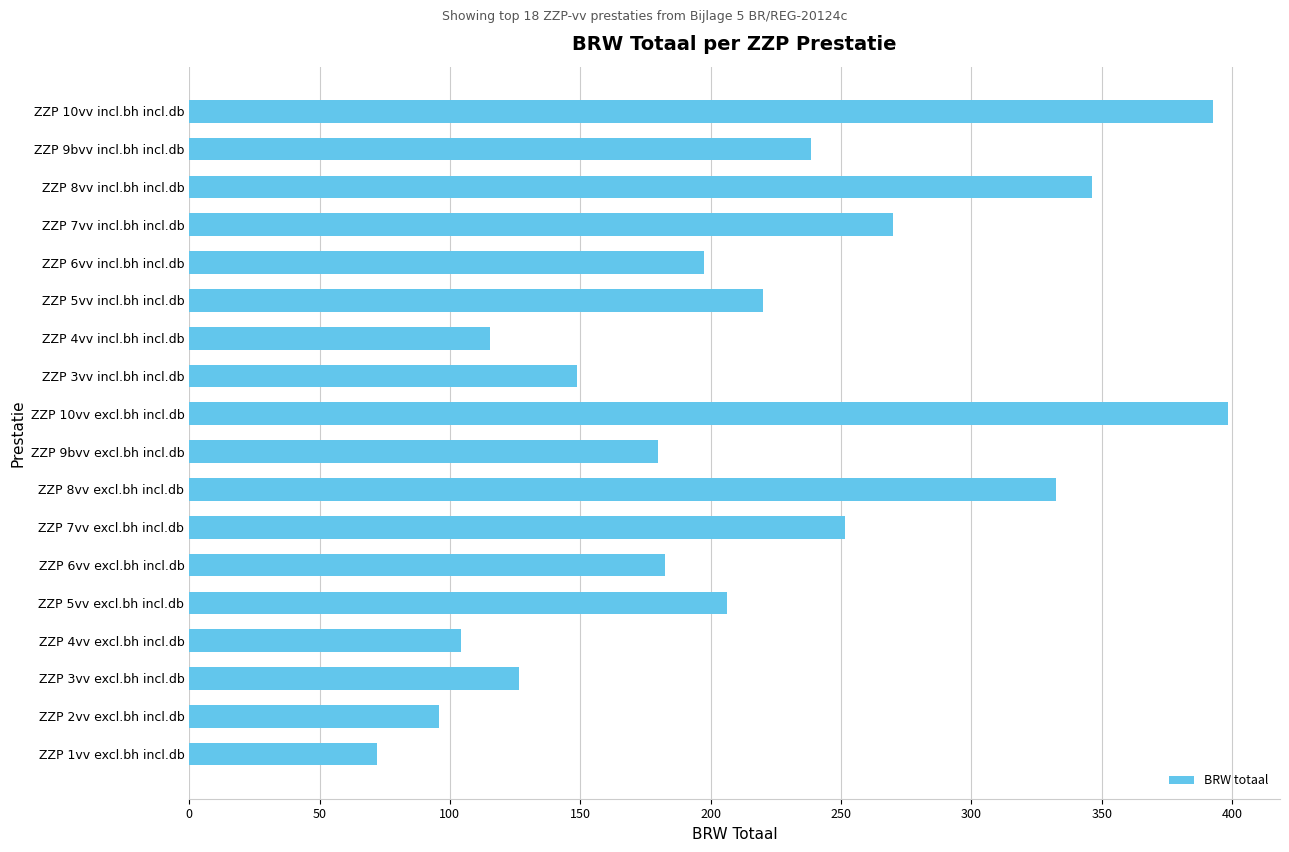

What is the approximate value at ZZP 5vv excl.bh incl.db?

206.2